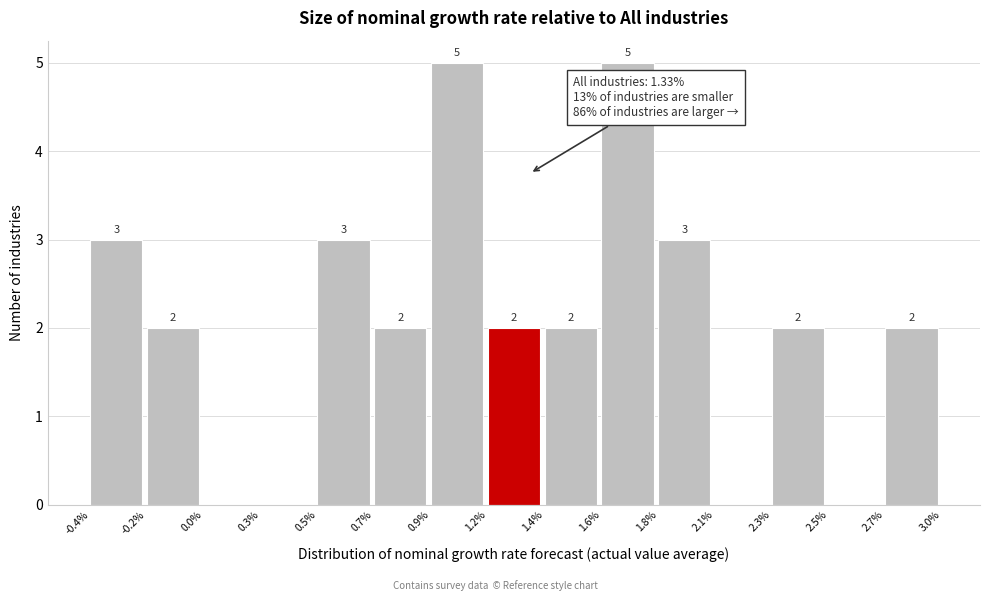

Reading left to right, extract all data points from this chart.

-0.4%=3	-0.2%=2	0.0%=0	0.3%=0	0.5%=3	0.7%=2	0.9%=5	1.2%=2	1.4%=2	1.6%=5	1.8%=3	2.1%=0	2.3%=2	2.5%=0	2.7%=2